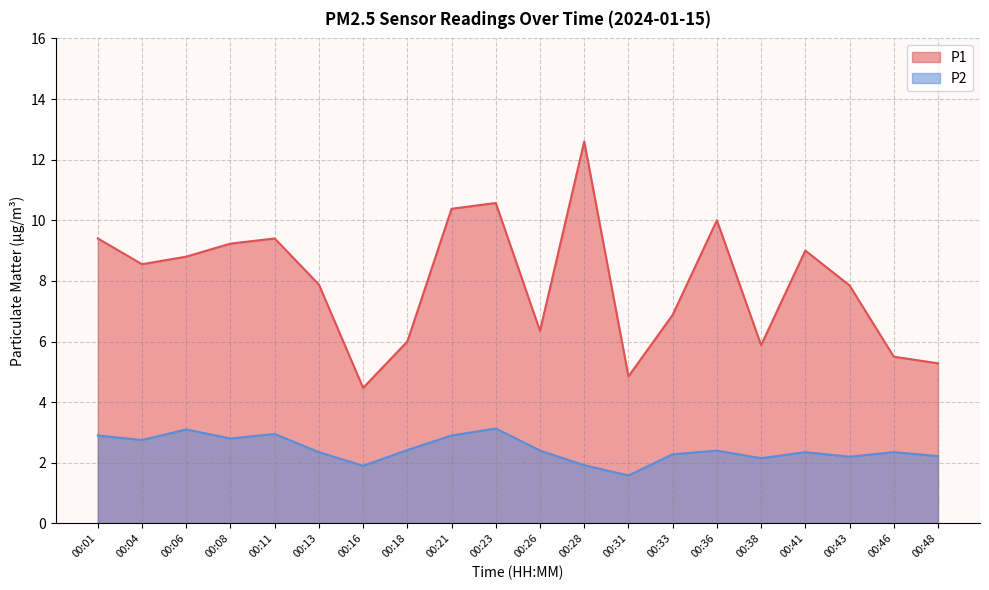

True or false: P1 has more than 1 interior local peaks.

True